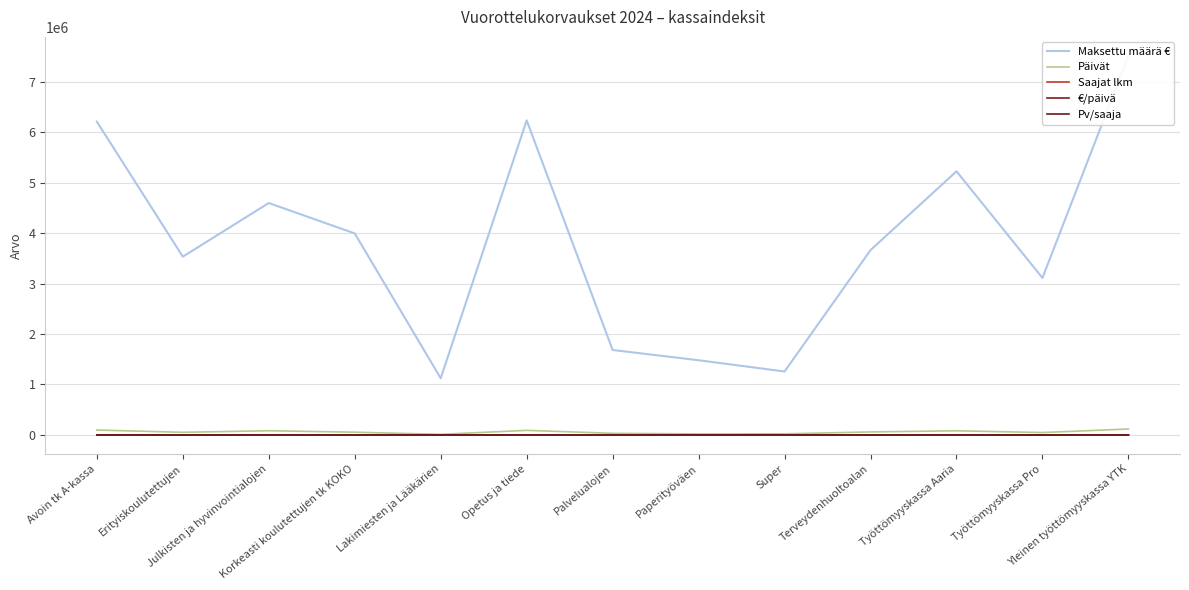

What is the sum of all Pv/saaja values?

1218.4